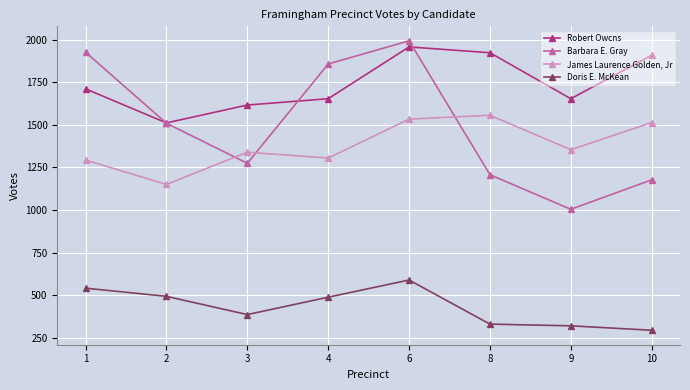

How many intersections are there between Robert Owcns and Barbara E. Gray?

3